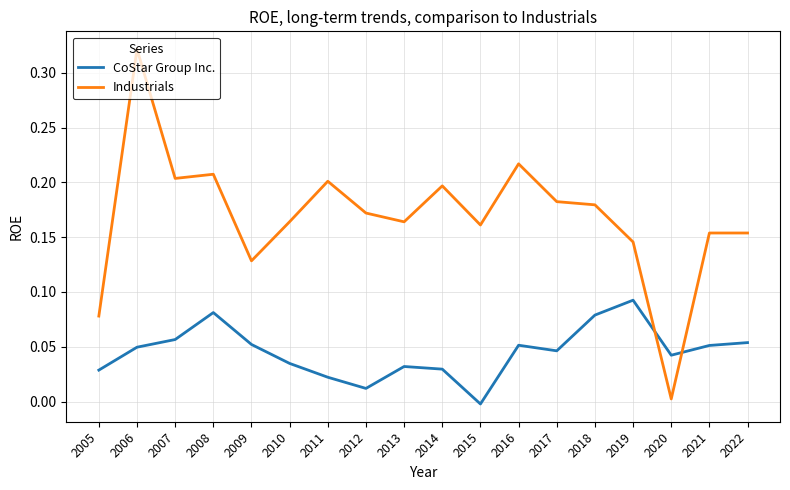

True or false: Industrials has more than 2 points higher than both neighbors.

True